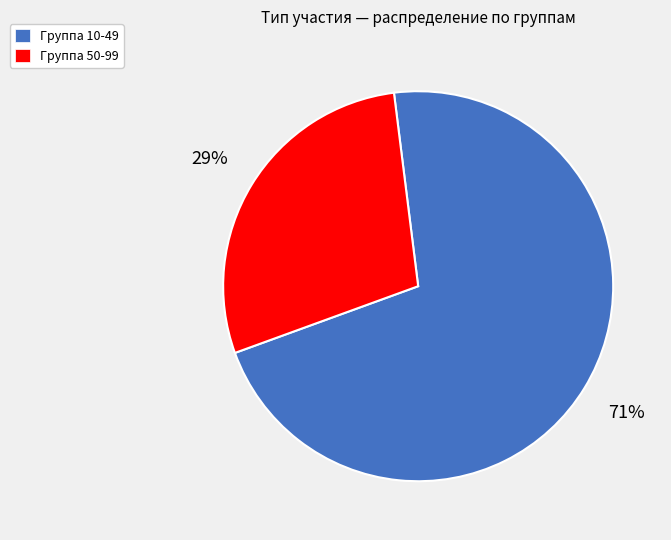

How many slices are in this pie chart?

2